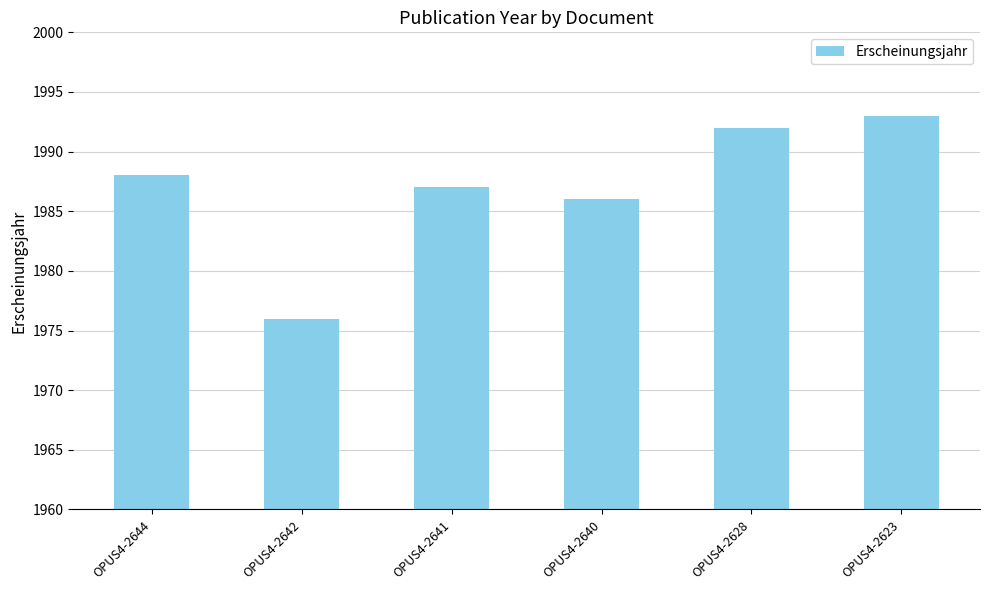

List the labels in order of value, smallest first.

OPUS4-2642, OPUS4-2640, OPUS4-2641, OPUS4-2644, OPUS4-2628, OPUS4-2623